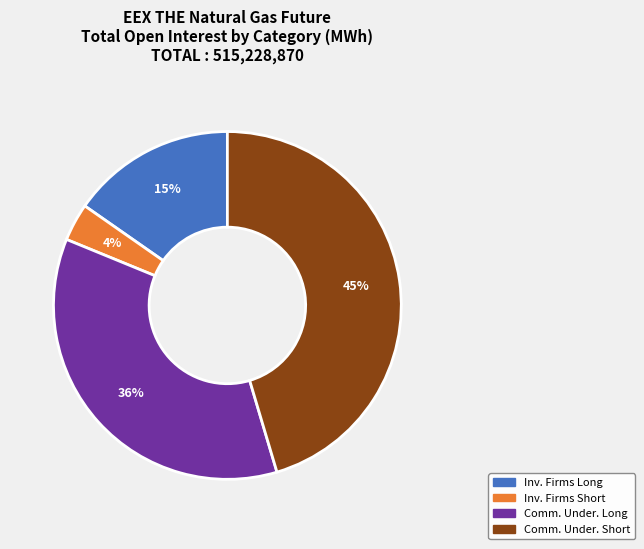

Is there a majority slice in this chart?

No